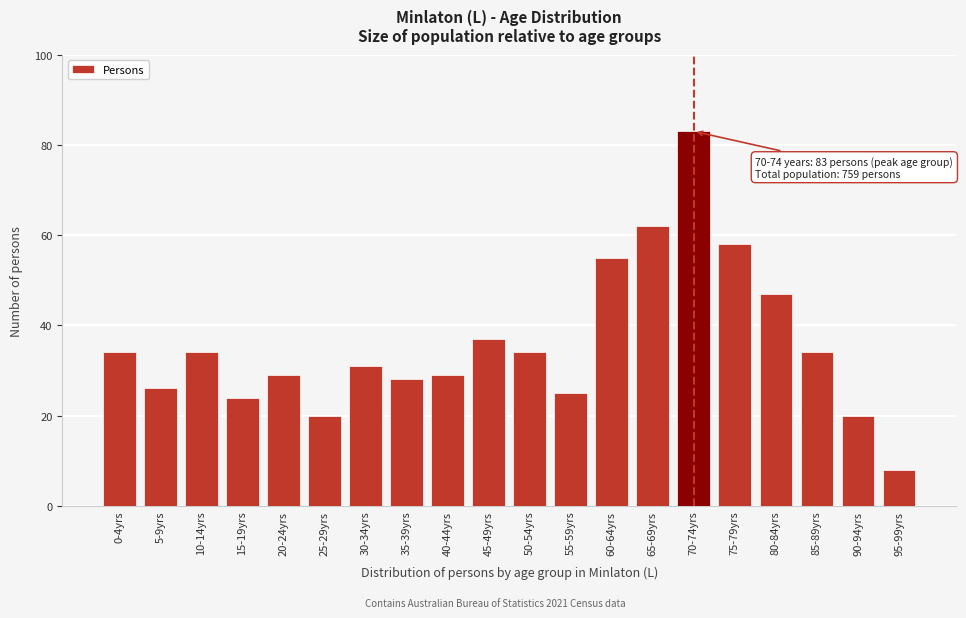

Reading right to left, list all the values displayed in this chart.

95-99yrs=8	90-94yrs=20	85-89yrs=34	80-84yrs=47	75-79yrs=58	70-74yrs=83	65-69yrs=62	60-64yrs=55	55-59yrs=25	50-54yrs=34	45-49yrs=37	40-44yrs=29	35-39yrs=28	30-34yrs=31	25-29yrs=20	20-24yrs=29	15-19yrs=24	10-14yrs=34	5-9yrs=26	0-4yrs=34